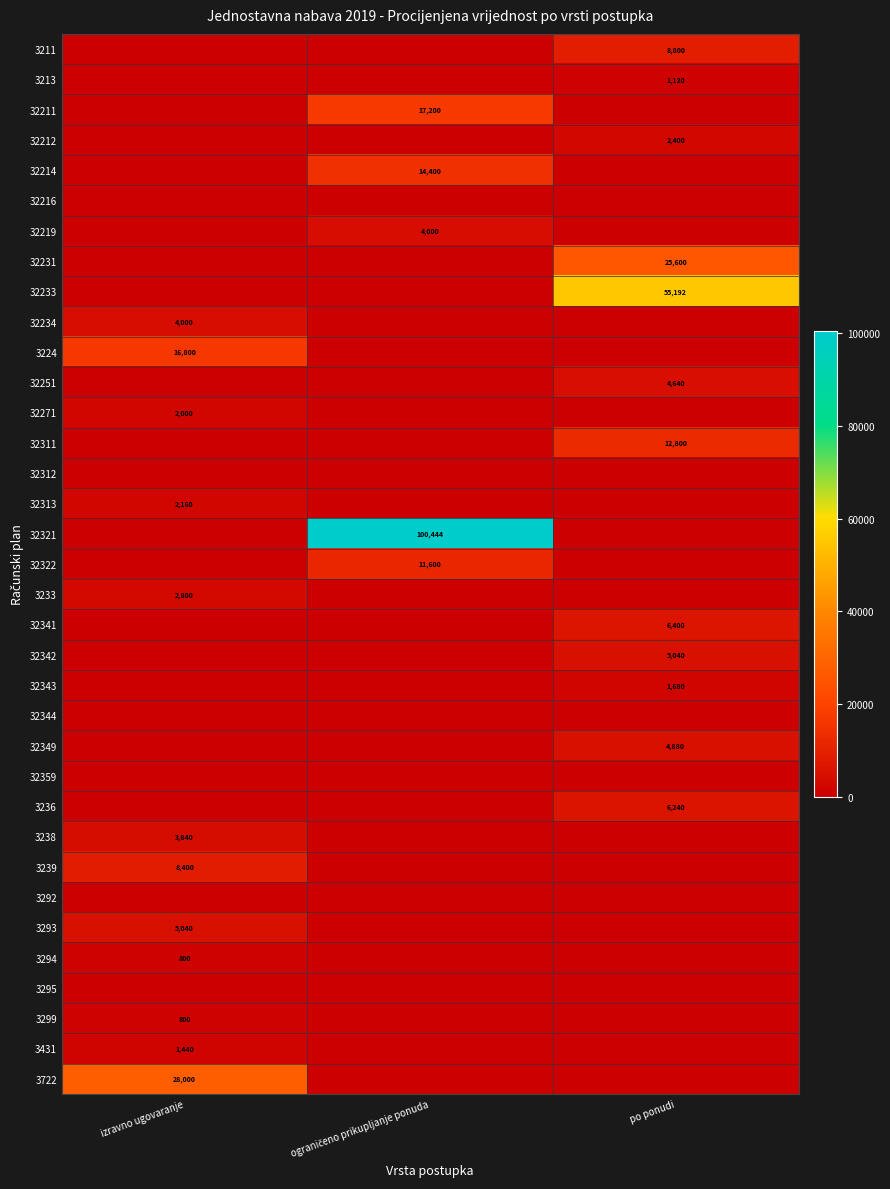

How many distinct data groups are displayed?

35